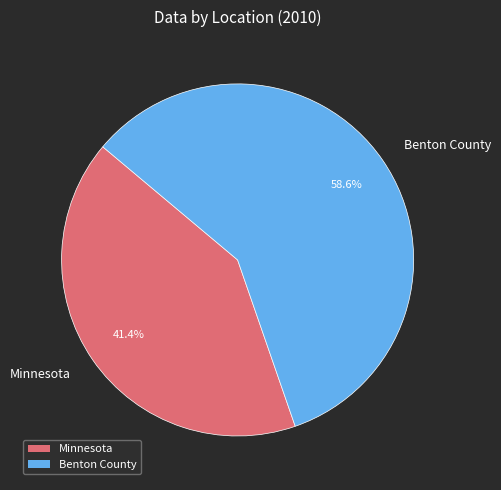

To the nearest percent, what portion does Minnesota represent?

41%